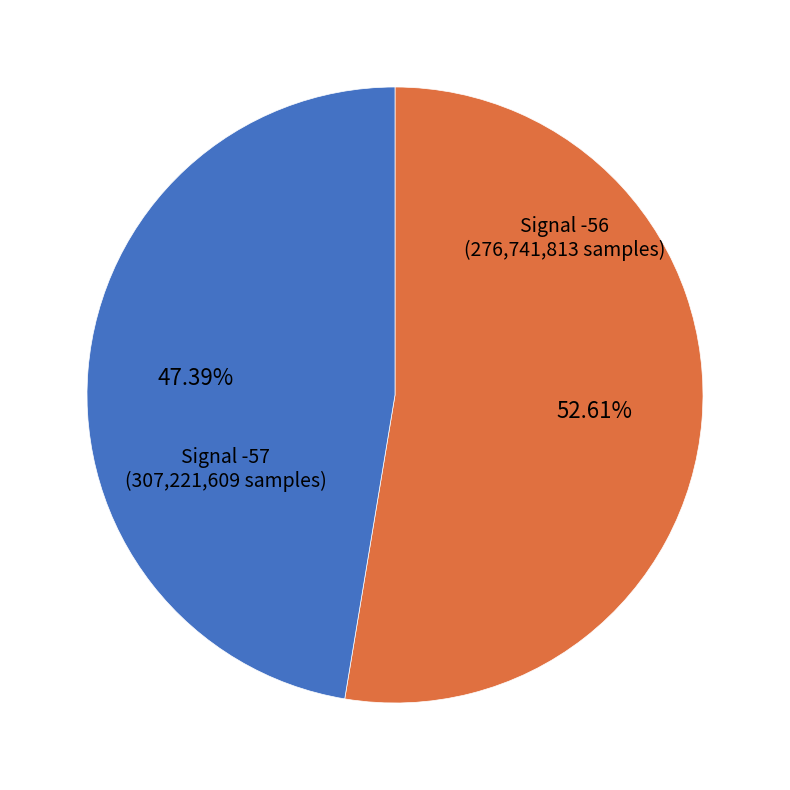

Does any single category account for the majority?

Yes